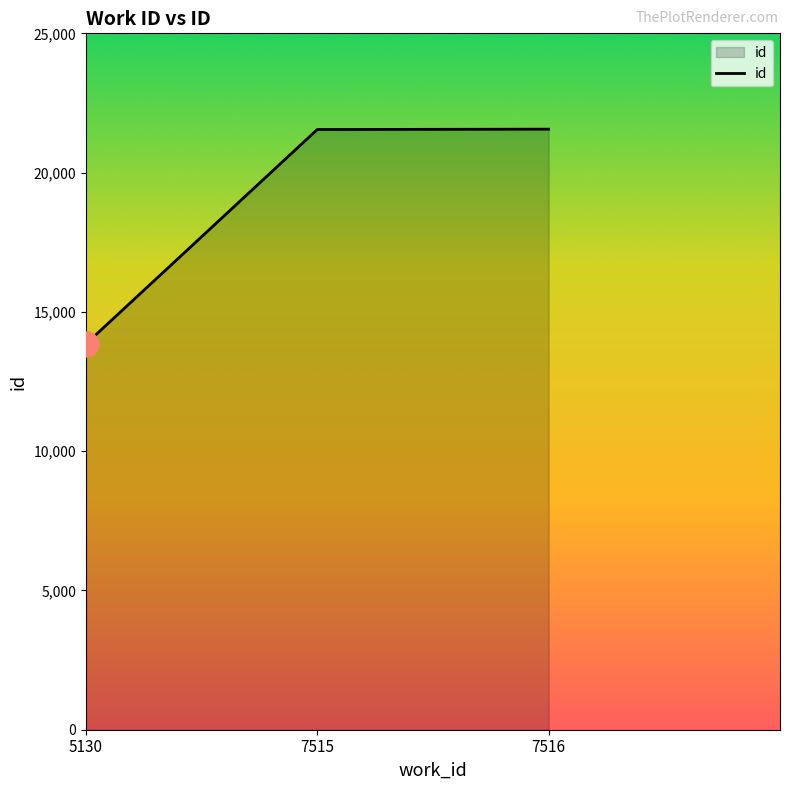

What is the approximate value at 7516?

21560